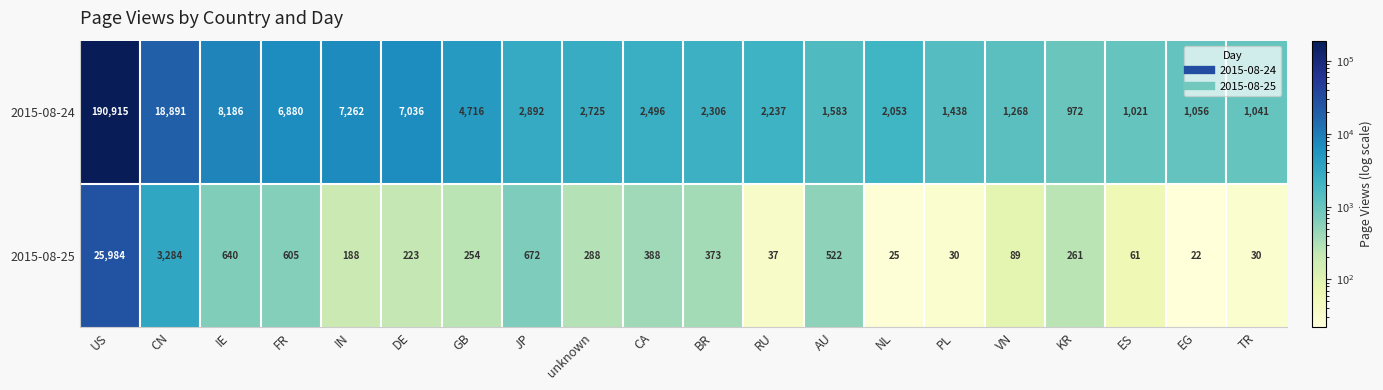

Where does the 2015-08-24 series first go above 2496?

US